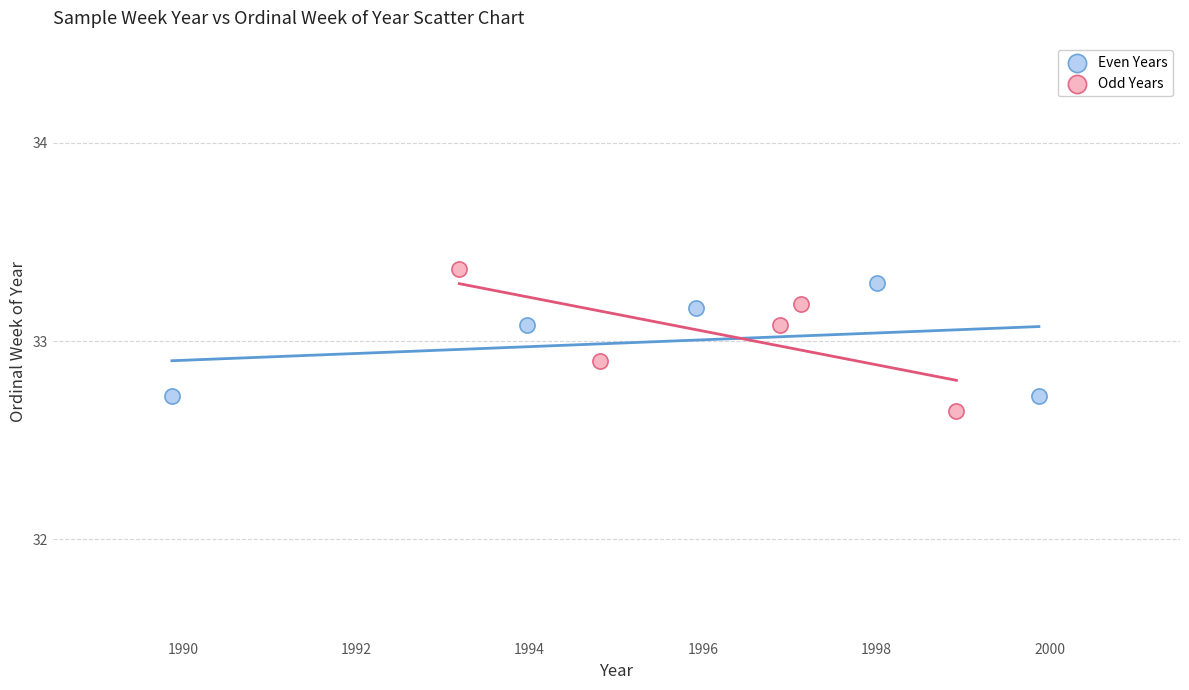

Which series reaches the maximum Y coordinate?

Odd Years